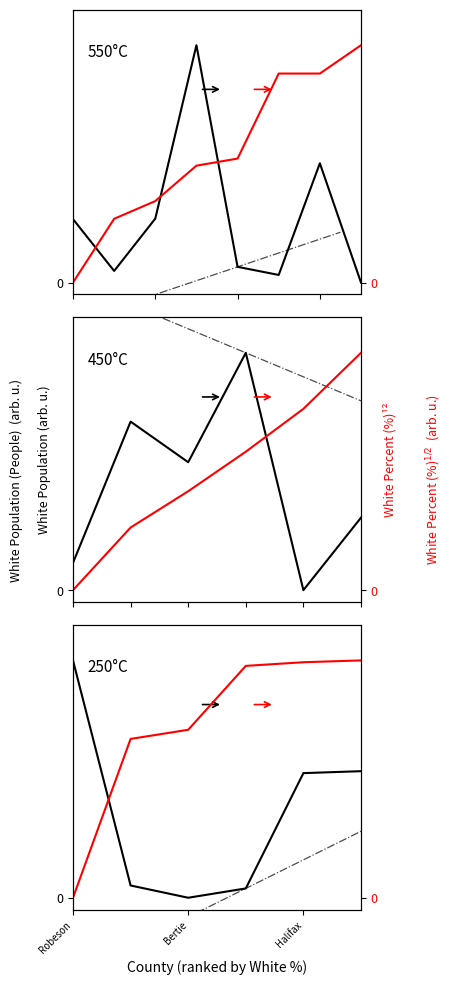

True or false: White Population (People) has more than 2 points higher than both neighbors.

False